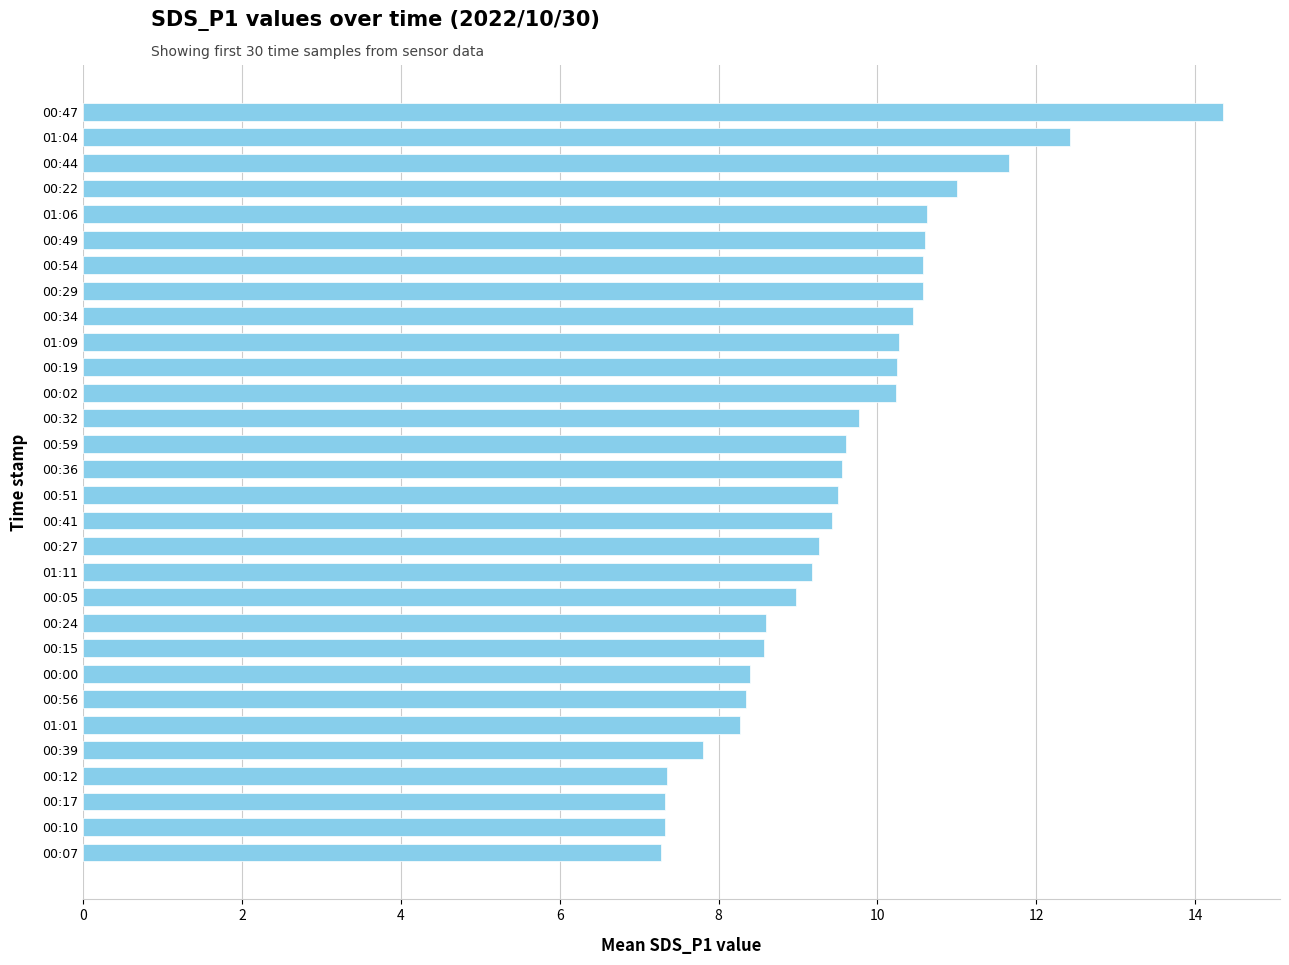

What is the smallest value displayed?

7.3